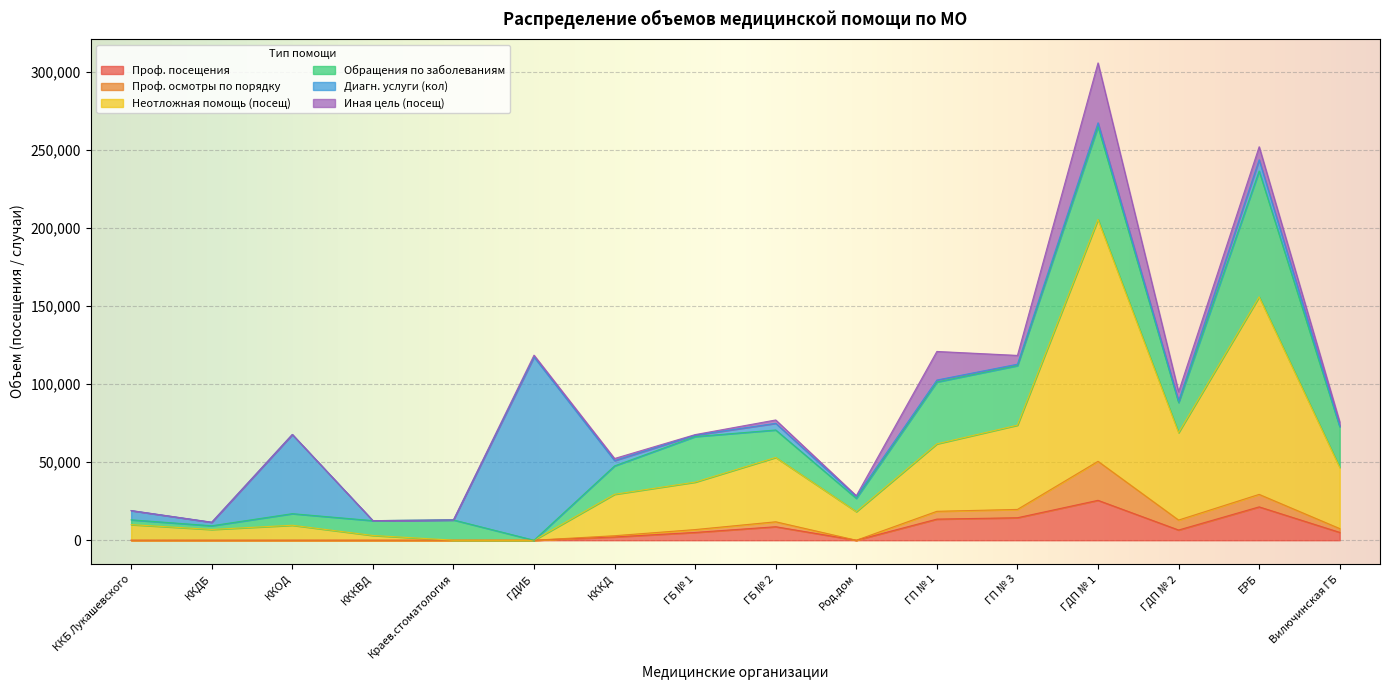

True or false: Обращения по заболеваниям has a value of 12950 at Краев.стоматология.

True